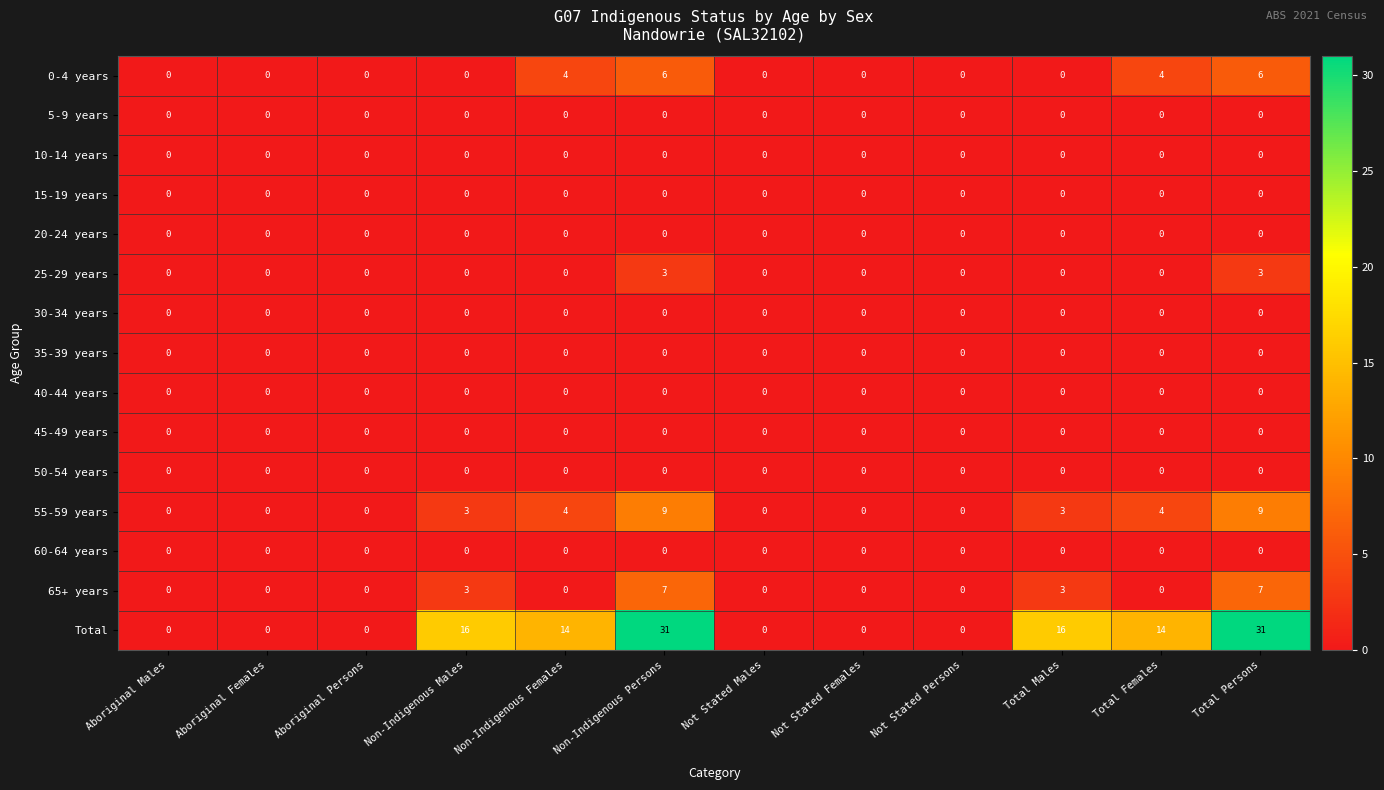

True or false: 35-39 years has a value of 0 at Not Stated Females.

True